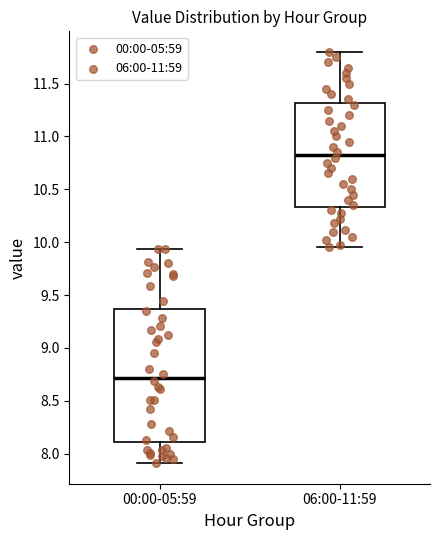

Reading left to right, transcribe this box plot: for each box, give where its median line is, the range the box spans, and where its two whiskers end, as read against the y-axis. The values are not printed on the chart, so give them approximately, as read against the axis.

00:00-05:59: median 8.70, box 8.10 to 9.35, whiskers 7.90 to 9.95
06:00-11:59: median 10.85, box 10.35 to 11.30, whiskers 9.95 to 11.80